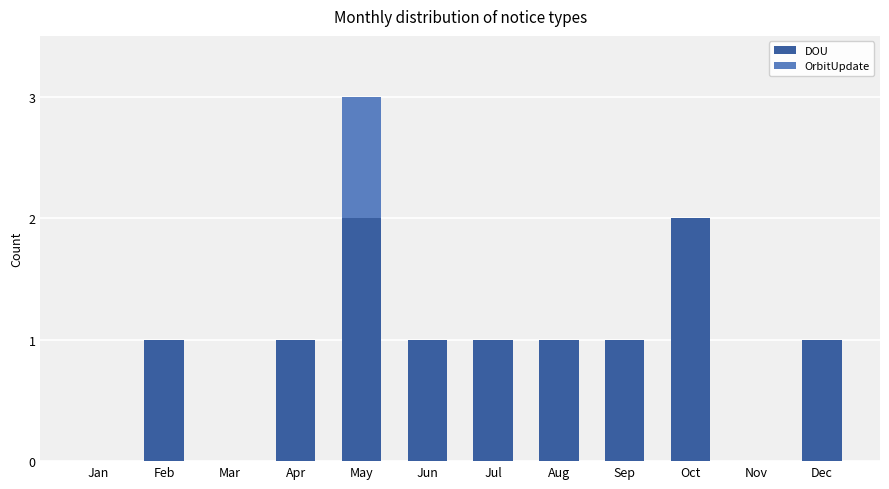

What is the sum of all DOU values?

11